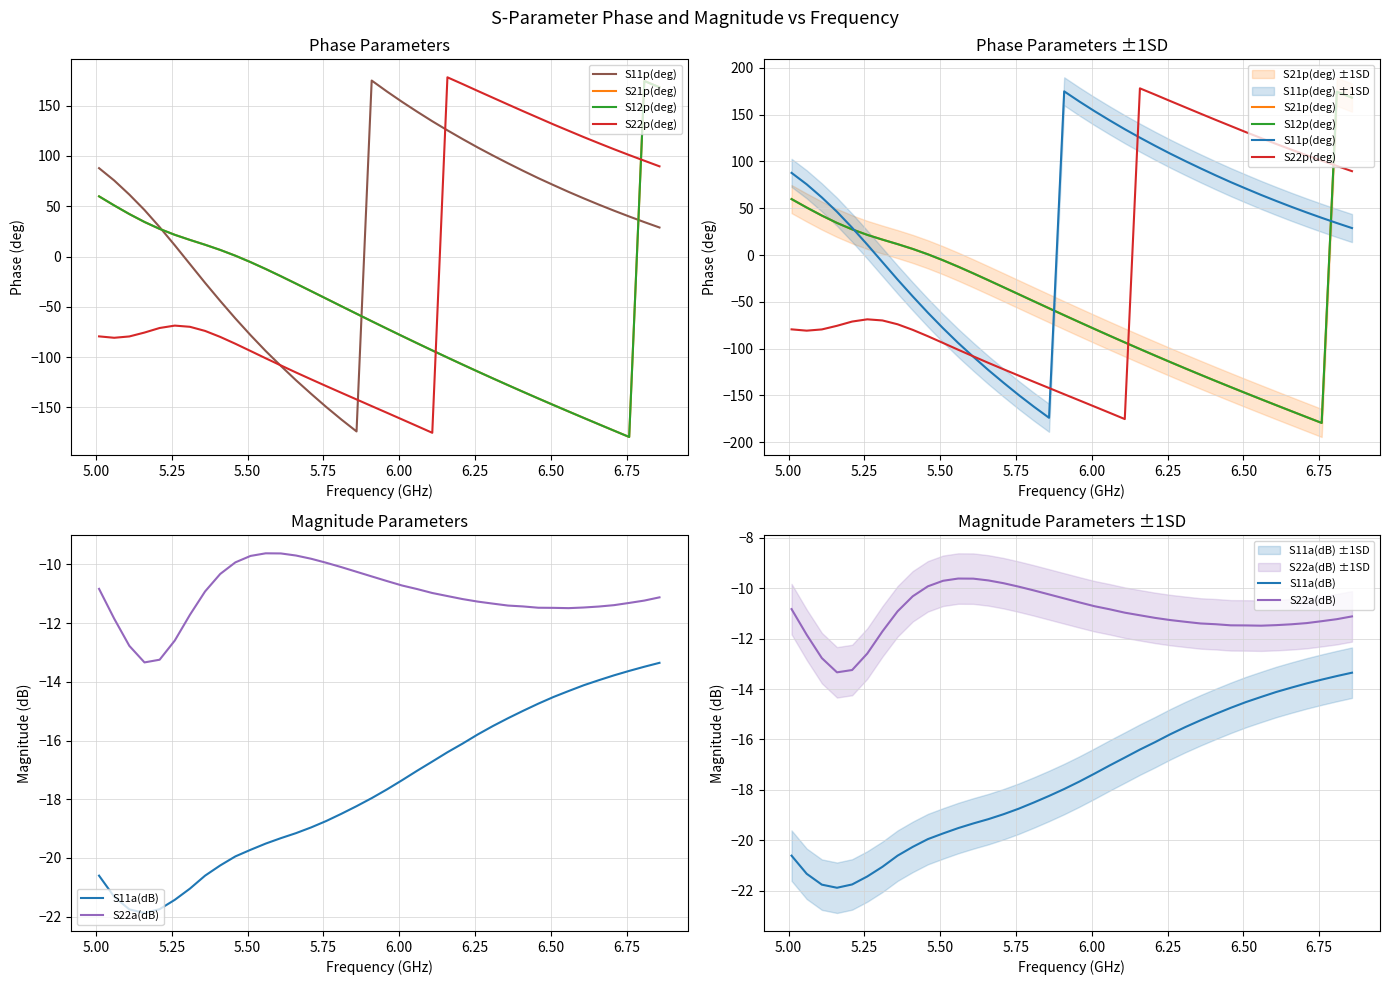

Does the chart display data point markers on the line(s)?

No